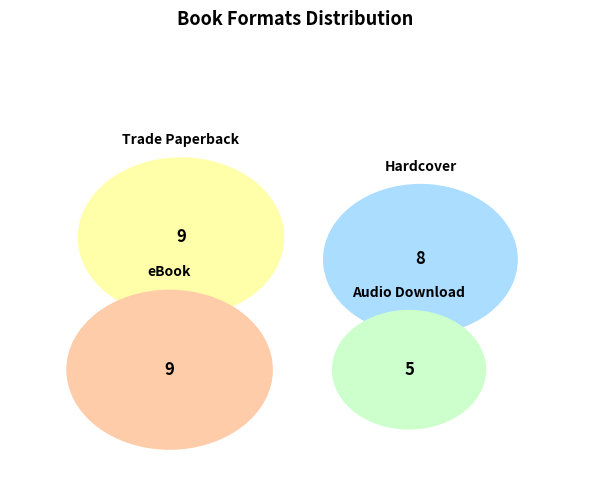

Combined, what portion of the pie is Trade Paperback and Audio Download?

45.2%